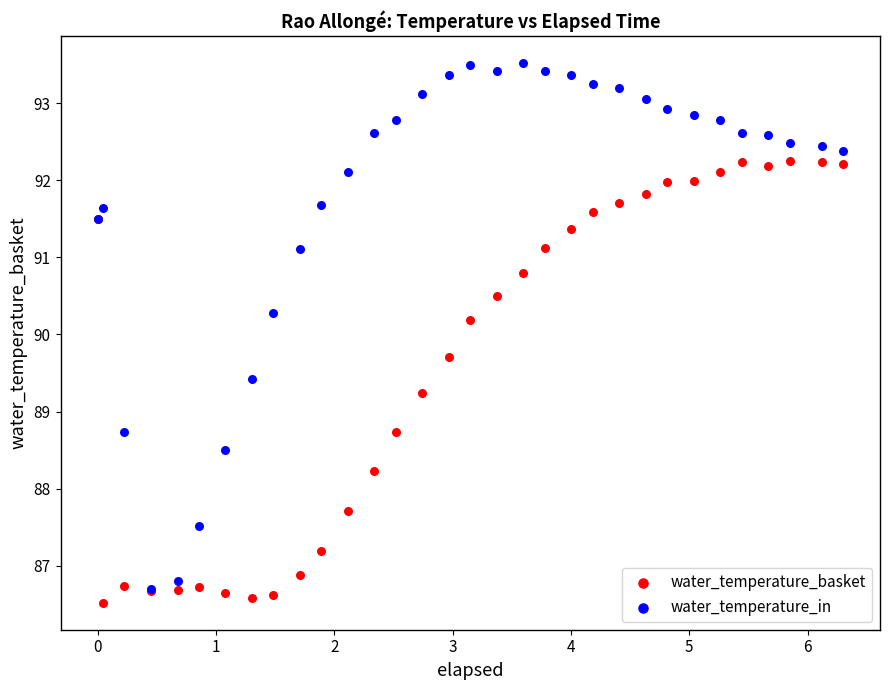

Which series has the widest spread of Y values?

water_temperature_in